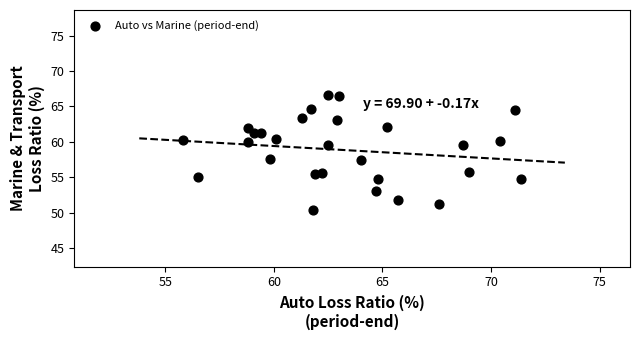

What is the range of X values (max minus min)?

15.6